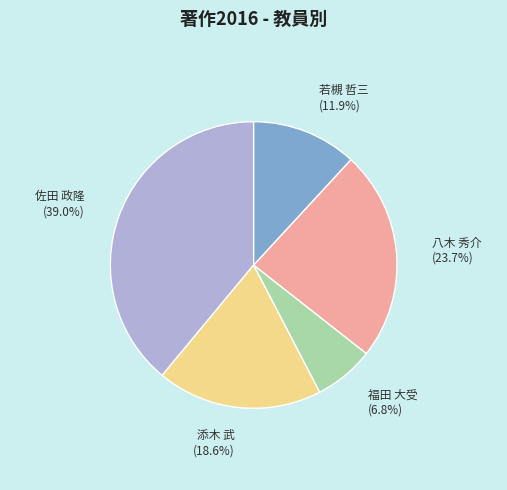

Which has a higher value, 八木 秀介 or 添木 武?

八木 秀介